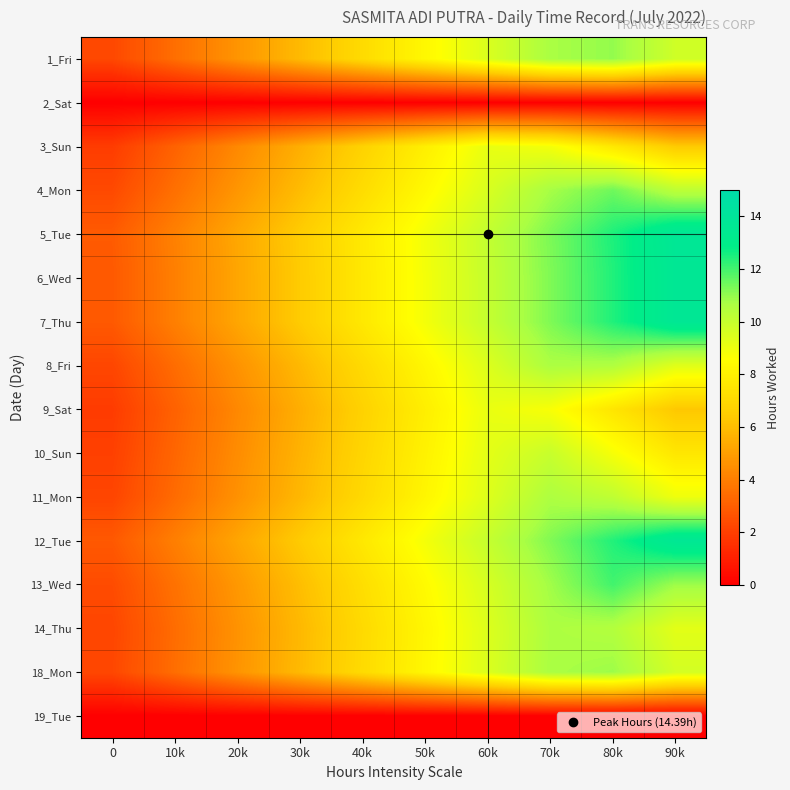

At how many categories does at least one series exceed 9?

4